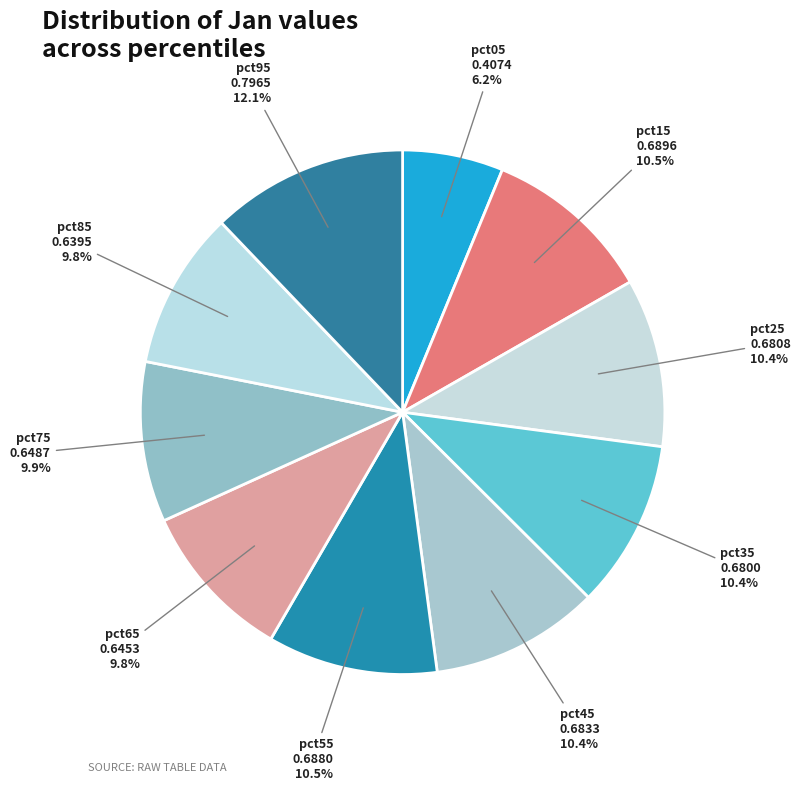

To the nearest percent, what portion does pct05 represent?

6%